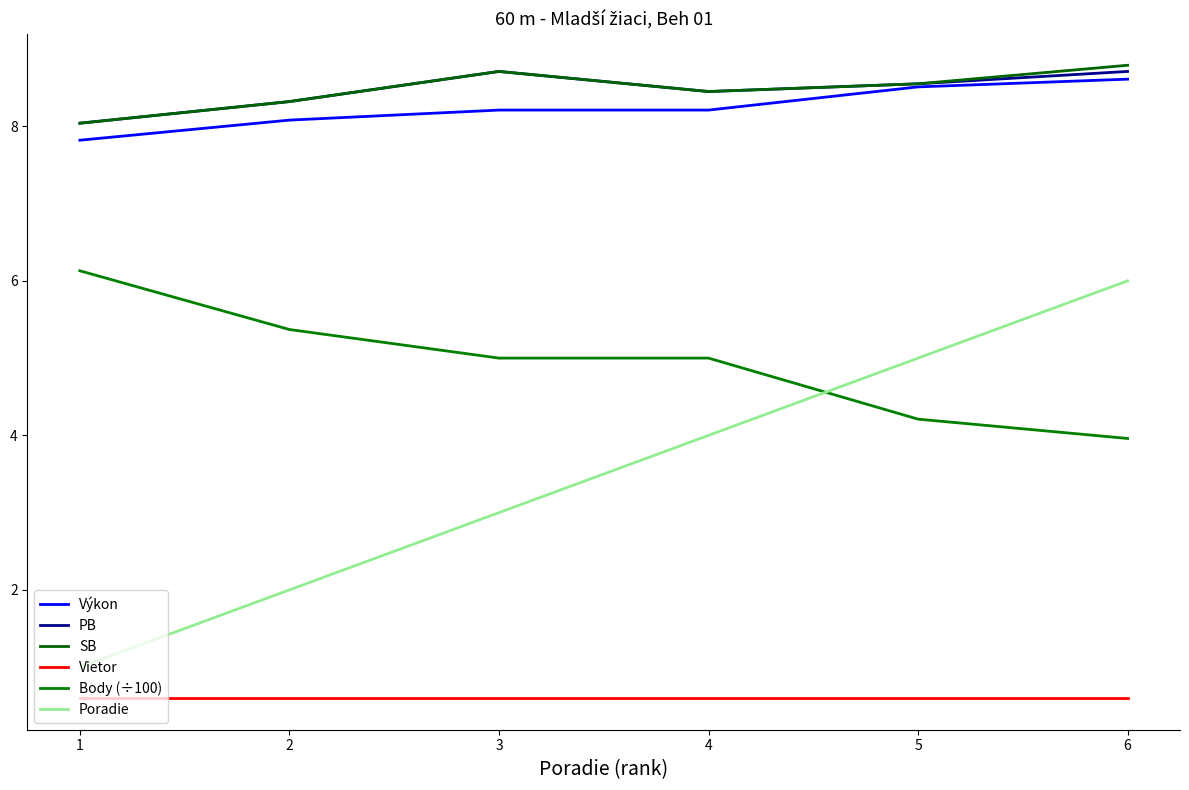

Where does the Poradie series first go above 4?

5